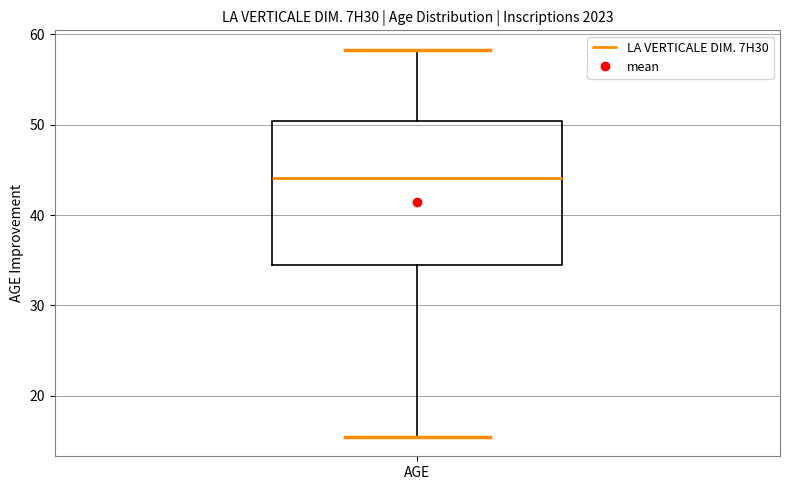

Read this box plot against the y-axis: the position of the median line, the range covered by the box, and the ends of both whiskers. The values are not printed on the chart, so give them approximately, as read against the axis.

median 44, box 35 to 50, whiskers 15 to 58